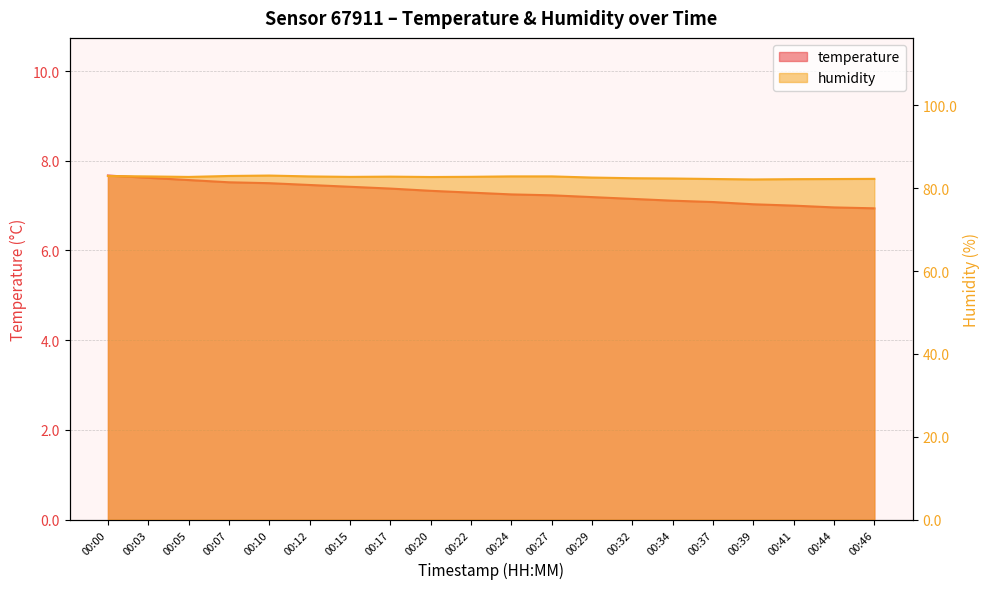

Reading right to left, list all the values displayed in this chart.

temperature: 00:46=6.9	00:44=7.0	00:41=7.0	00:39=7.0	00:37=7.1	00:34=7.1	00:32=7.2	00:29=7.2	00:27=7.2	00:24=7.2	00:22=7.3	00:20=7.3	00:17=7.4	00:15=7.4	00:12=7.5	00:10=7.5	00:07=7.5	00:05=7.6	00:03=7.6	00:00=7.7
humidity: 00:46=82.2	00:44=82.2	00:41=82.2	00:39=82.1	00:37=82.2	00:34=82.3	00:32=82.4	00:29=82.5	00:27=82.8	00:24=82.8	00:22=82.7	00:20=82.7	00:17=82.8	00:15=82.7	00:12=82.8	00:10=83.0	00:07=82.9	00:05=82.7	00:03=82.8	00:00=82.9